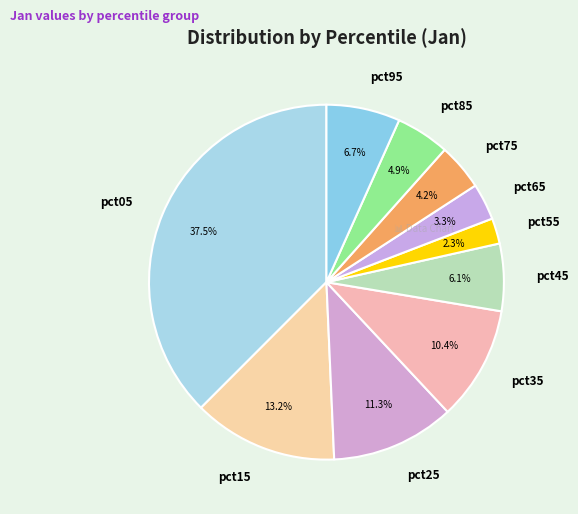

To the nearest percent, what is the difference between the pct25 and pct35 slice percentages?

1%